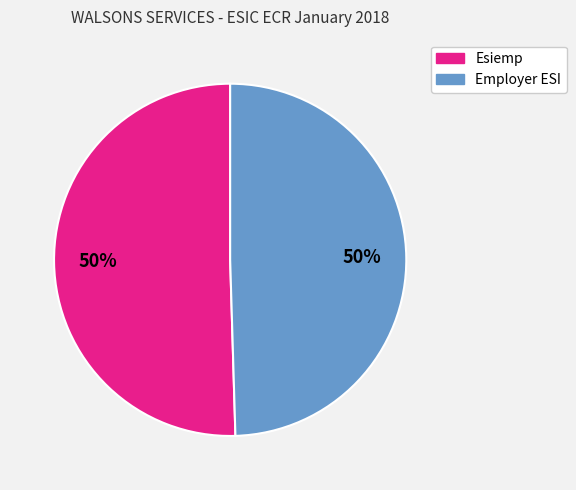

To the nearest percent, what is the average slice percentage?

50%